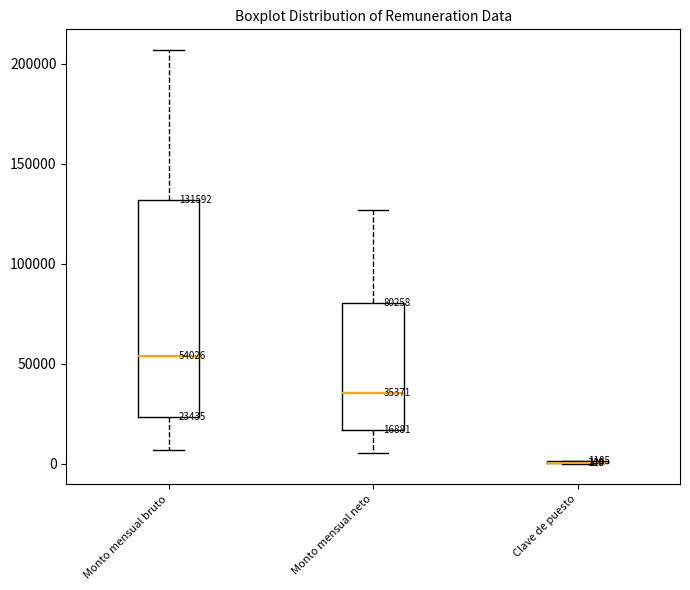

Comparing the boxes themselves (not the whiskers), which one is the tallest?

Monto mensual bruto